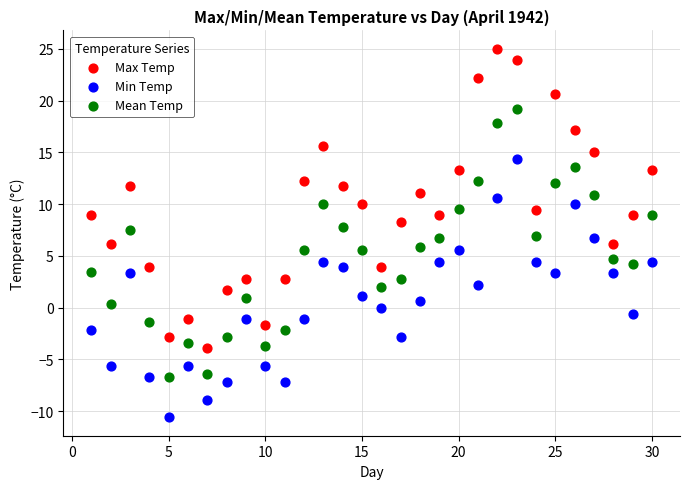

Which series reaches the maximum Y coordinate?

Max Temp